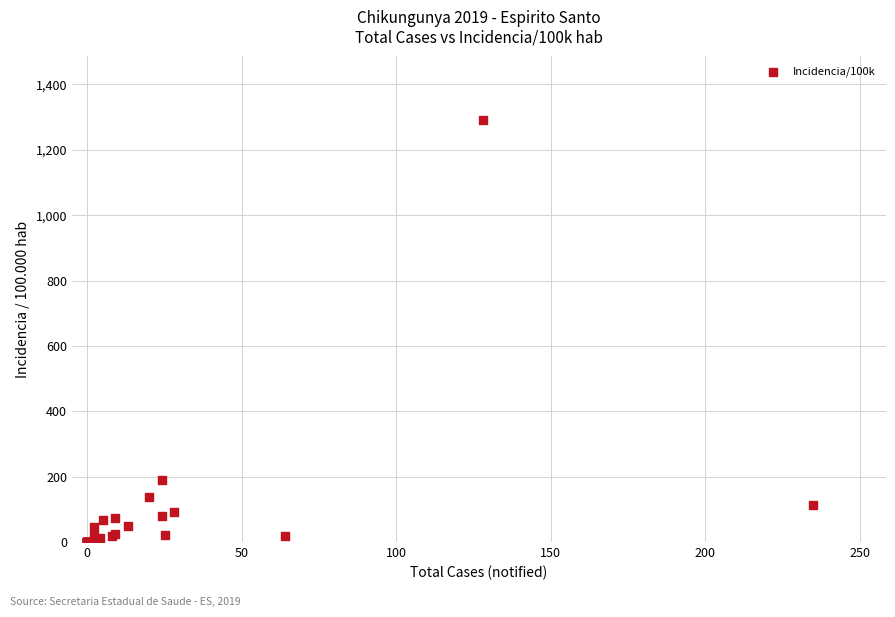

What Y value in the scatter plot is closest to 645?

189.9